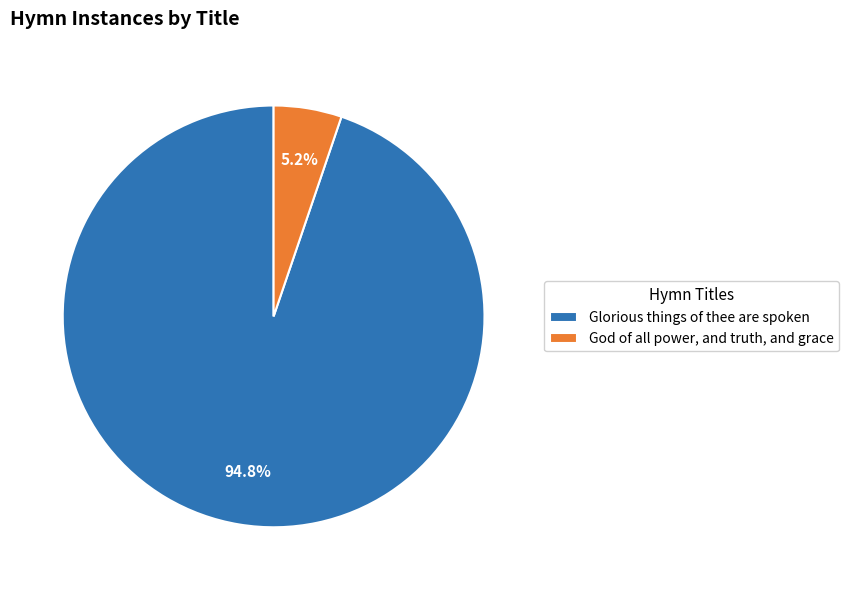

True or false: Glorious things of thee are spoken accounts for 99% of the total.

False